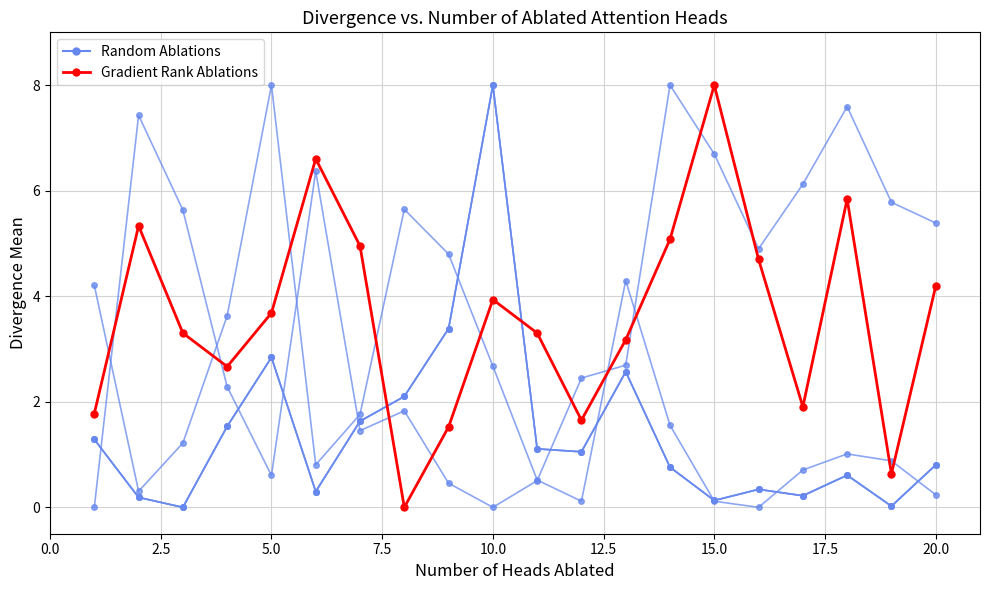

Which series has the largest total across all categories?

Gradient Rank Ablations